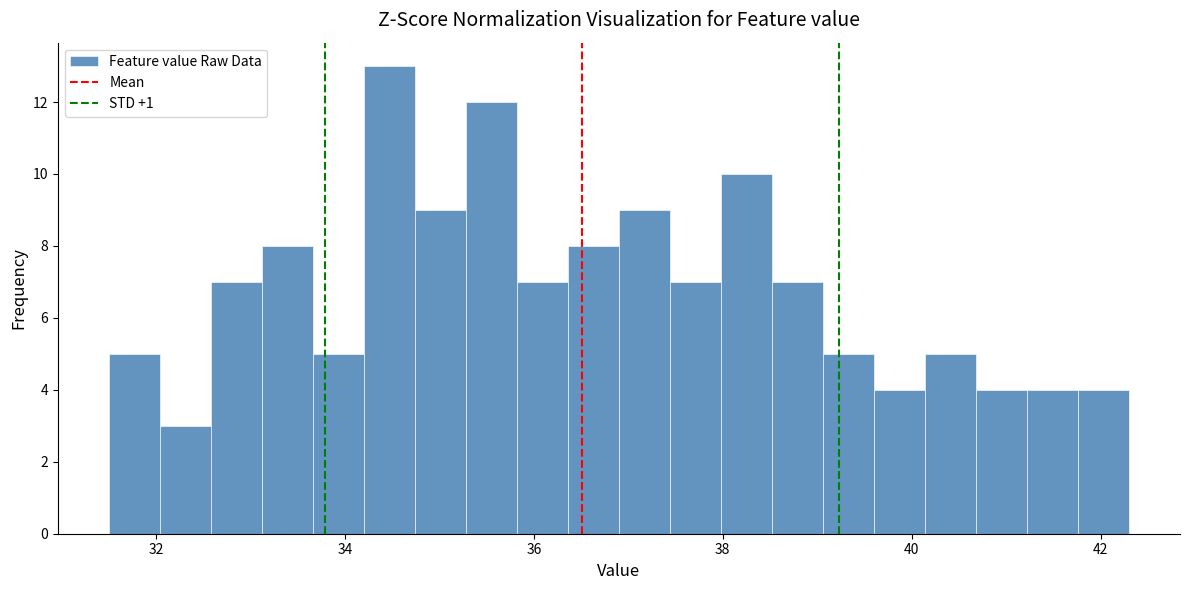

Around what value on the x-axis is the tallest bar? Give the approximate position of its centre, as read against the axis.

34.4